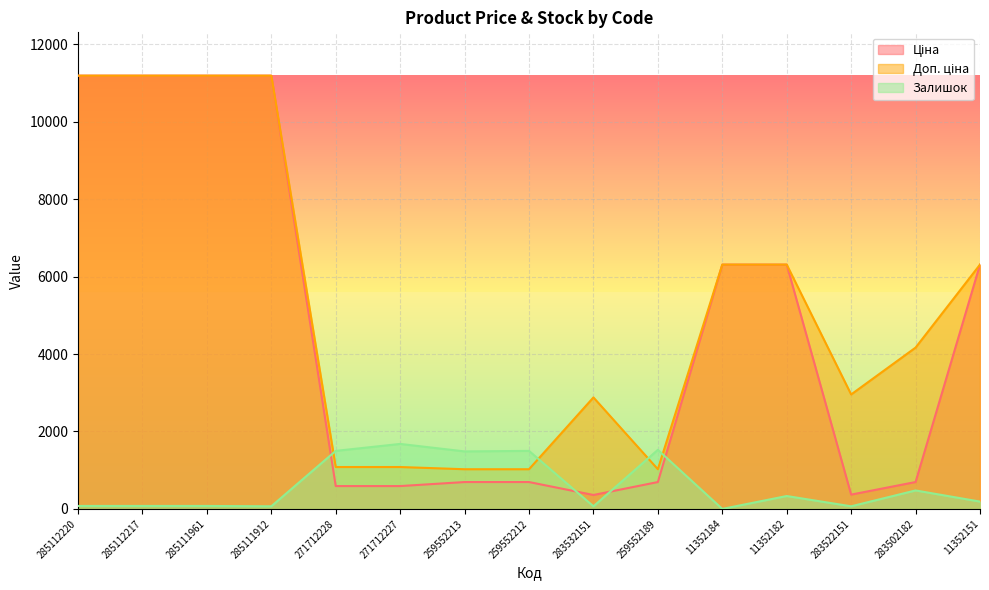

Rank the series by their average value, from lowest to highest.

Залишок, Ціна, Доп. ціна